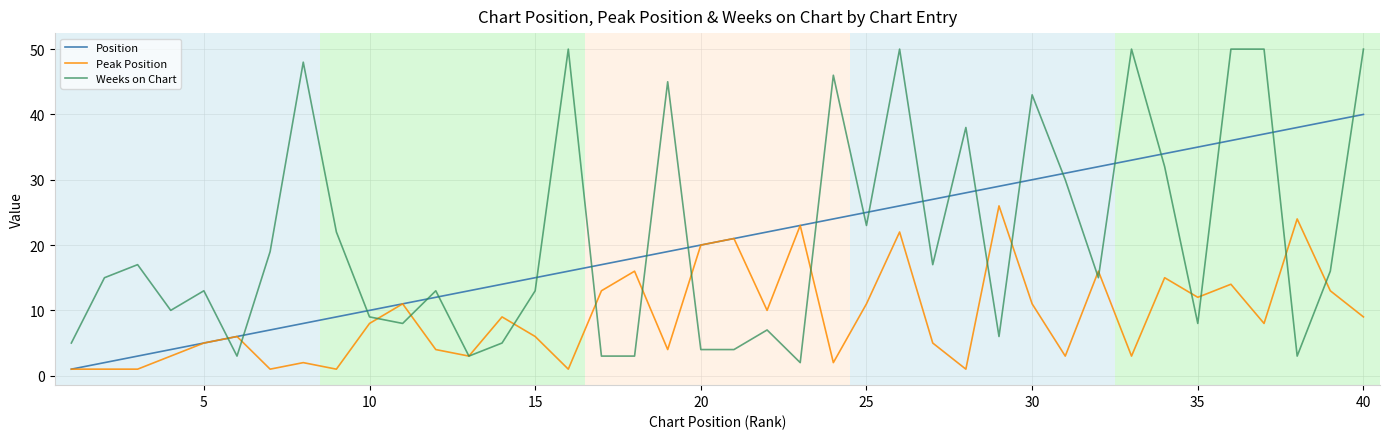

Which series has the largest range (max minus min)?

Weeks on Chart